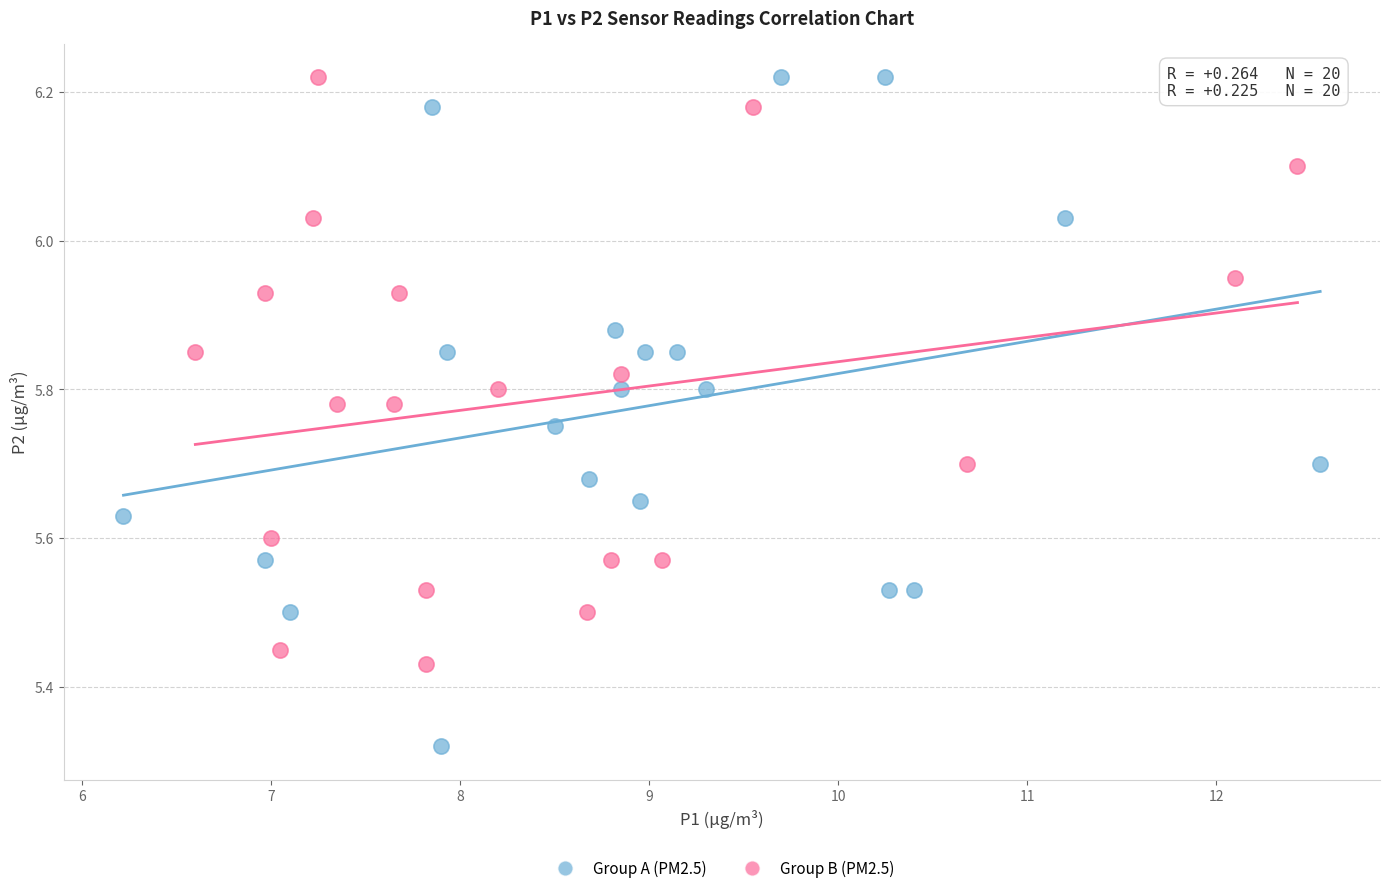

Which series contains the lowest Y value?

Group A (PM2.5)